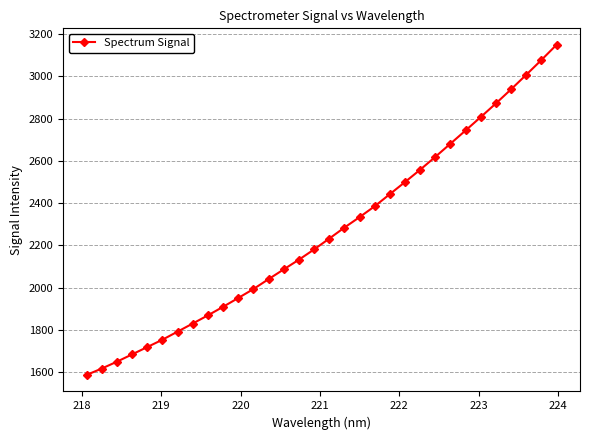

How many lines are shown in the chart?

1